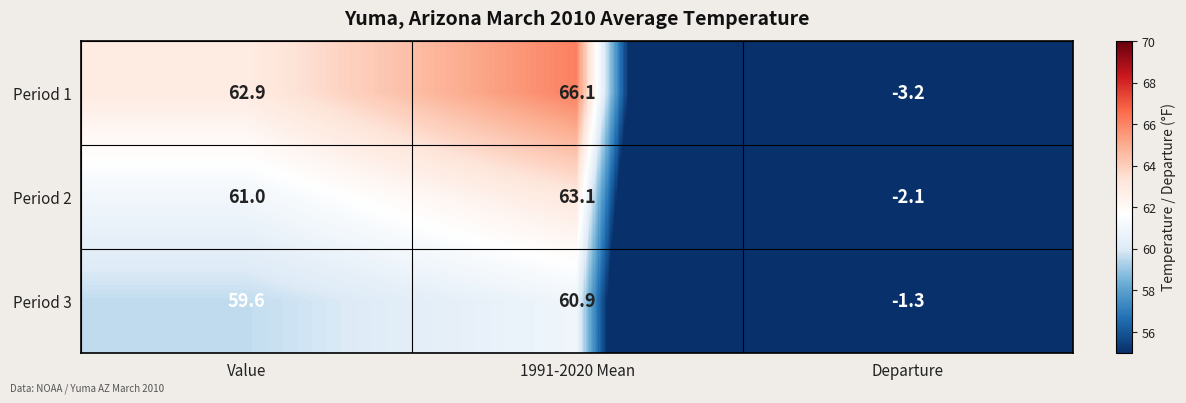

True or false: Period 1 has a value of 62.9 at Value.

True